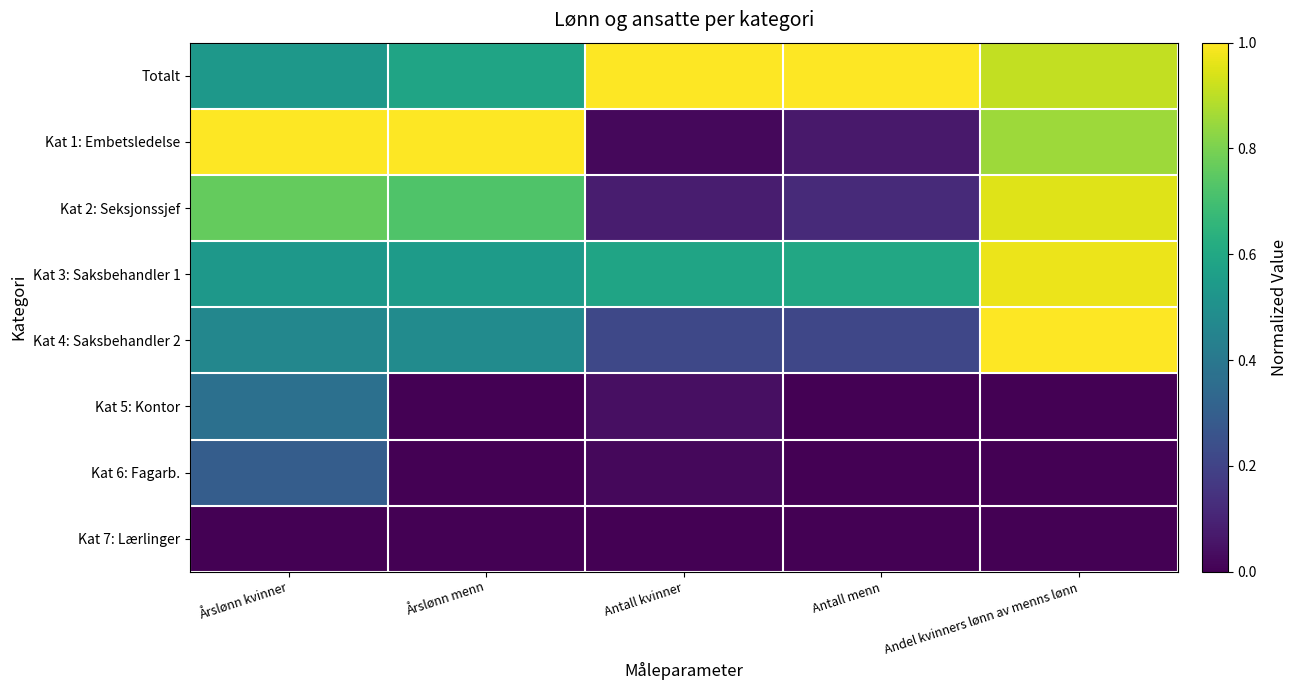

Reading left to right, what are all the values shown in this chart?

Totalt: Årslønn kvinner=0.5	Årslønn menn=0.6	Antall kvinner=1.0	Antall menn=1.0	Andel kvinners lønn av menns lønn=0.9
Kat 1: Embetsledelse: Årslønn kvinner=1.0	Årslønn menn=1.0	Antall kvinner=0.0	Antall menn=0.1	Andel kvinners lønn av menns lønn=0.9
Kat 2: Seksjonssjef: Årslønn kvinner=0.8	Årslønn menn=0.7	Antall kvinner=0.1	Antall menn=0.1	Andel kvinners lønn av menns lønn=1.0
Kat 3: Saksbehandler 1: Årslønn kvinner=0.5	Årslønn menn=0.5	Antall kvinner=0.6	Antall menn=0.6	Andel kvinners lønn av menns lønn=1.0
Kat 4: Saksbehandler 2: Årslønn kvinner=0.5	Årslønn menn=0.5	Antall kvinner=0.2	Antall menn=0.2	Andel kvinners lønn av menns lønn=1.0
Kat 5: Kontor: Årslønn kvinner=0.4	Årslønn menn=0.0	Antall kvinner=0.0	Antall menn=0.0	Andel kvinners lønn av menns lønn=0.0
Kat 6: Fagarb.: Årslønn kvinner=0.3	Årslønn menn=0.0	Antall kvinner=0.0	Antall menn=0.0	Andel kvinners lønn av menns lønn=0.0
Kat 7: Lærlinger: Årslønn kvinner=0.0	Årslønn menn=0.0	Antall kvinner=0.0	Antall menn=0.0	Andel kvinners lønn av menns lønn=0.0